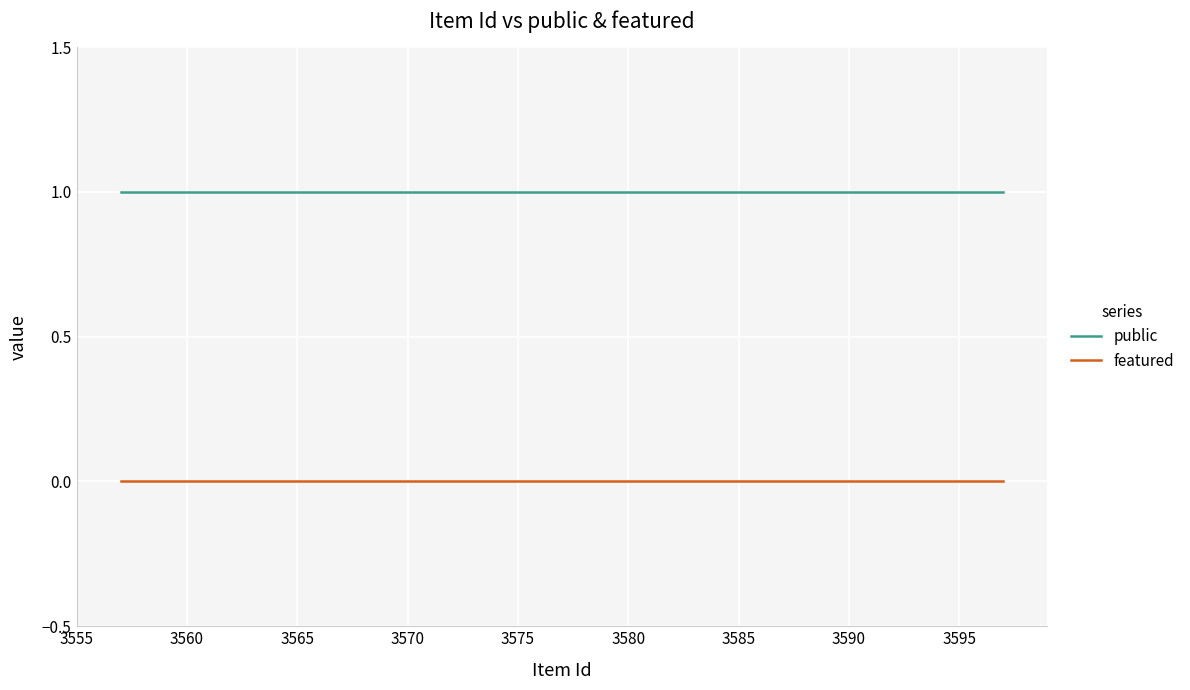

What are all the series names shown in the legend?

public, featured